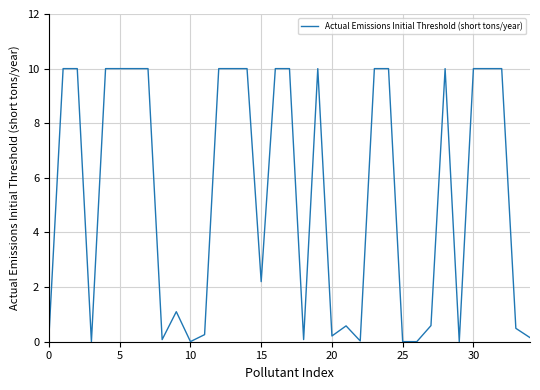

What is the maximum value shown in the chart?

10.0